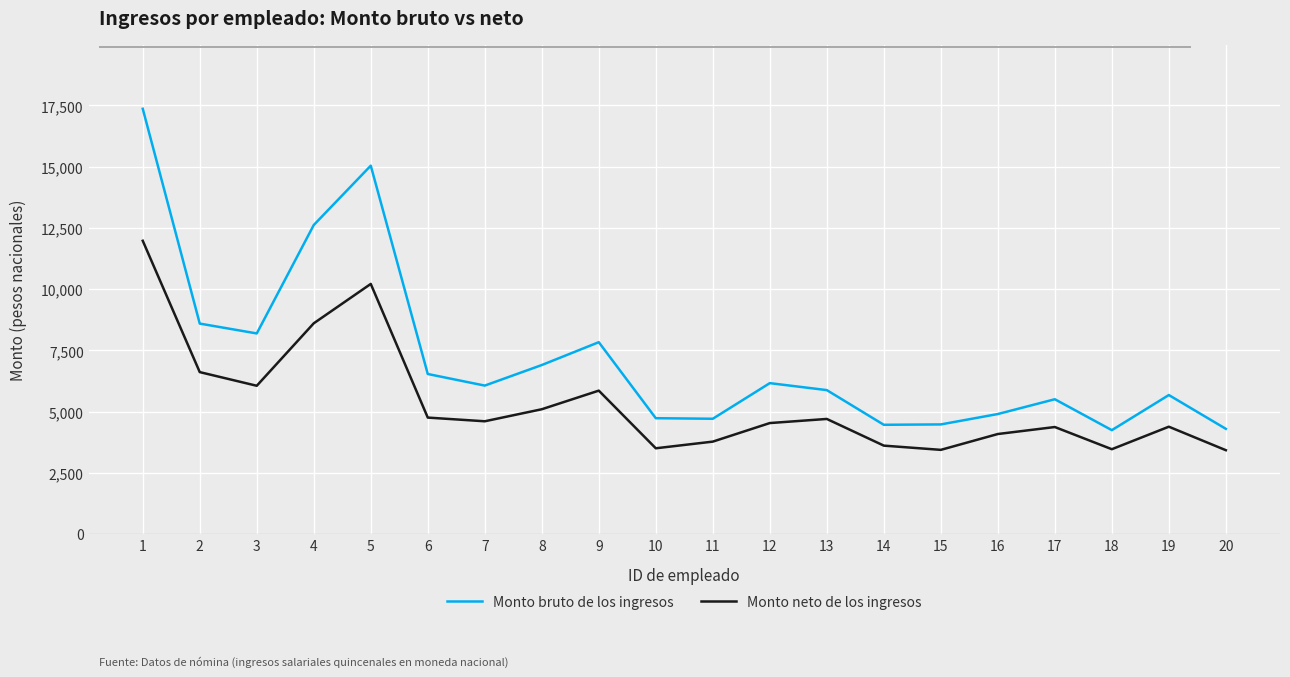

Is the value of Monto bruto de los ingresos at 8 greater than the value of Monto neto de los ingresos at 11?

Yes